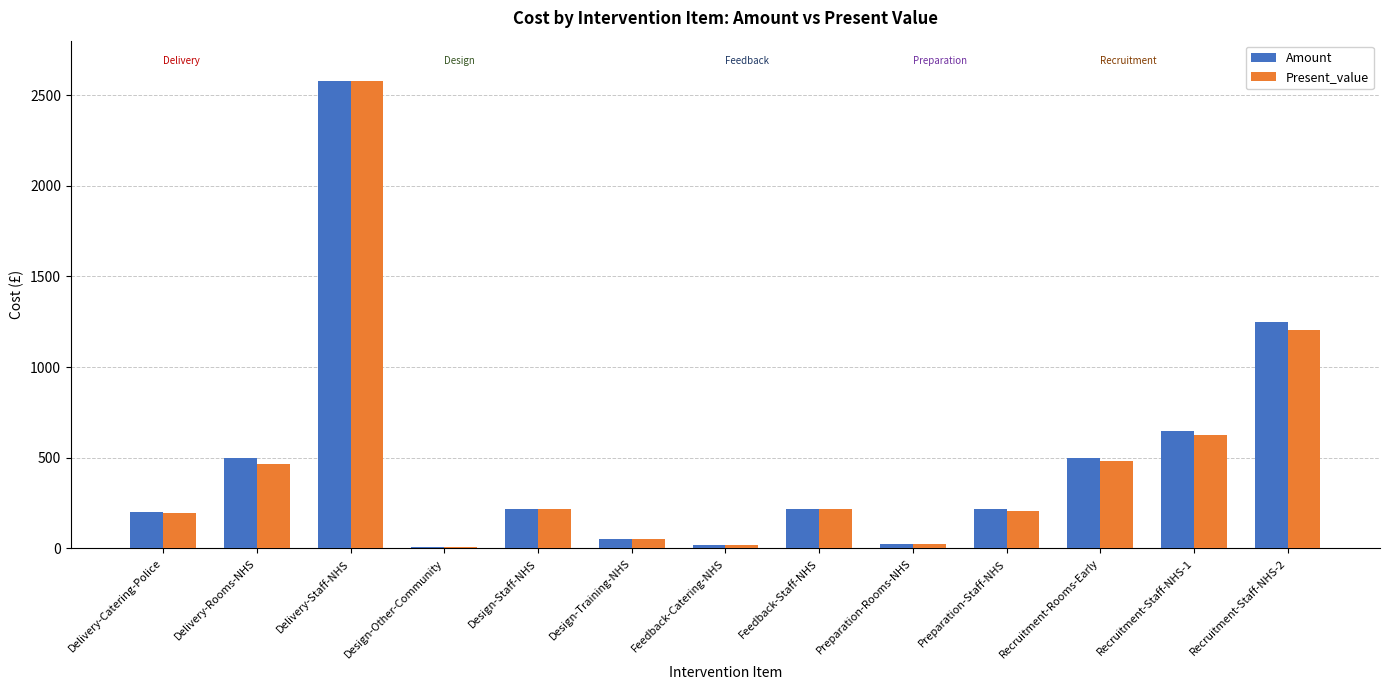

At which category is the sum across all series the highest?

Delivery-Staff-NHS